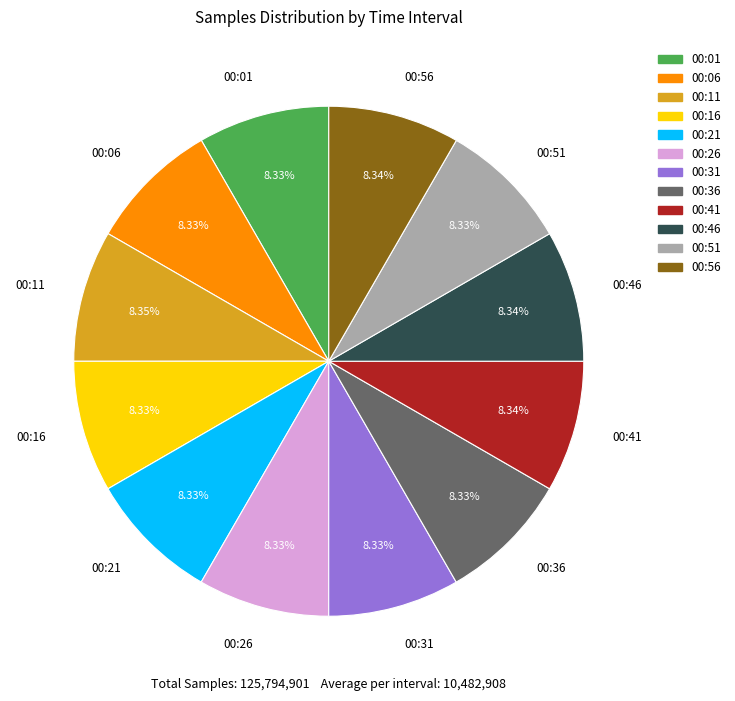

To the nearest percent, what is the average slice percentage?

8%